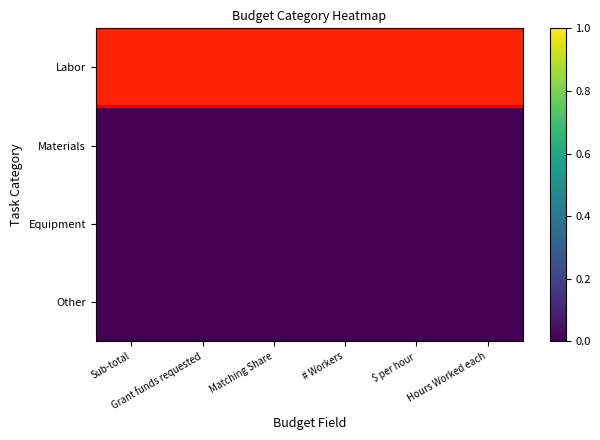

How many categories are shown in the chart?

6